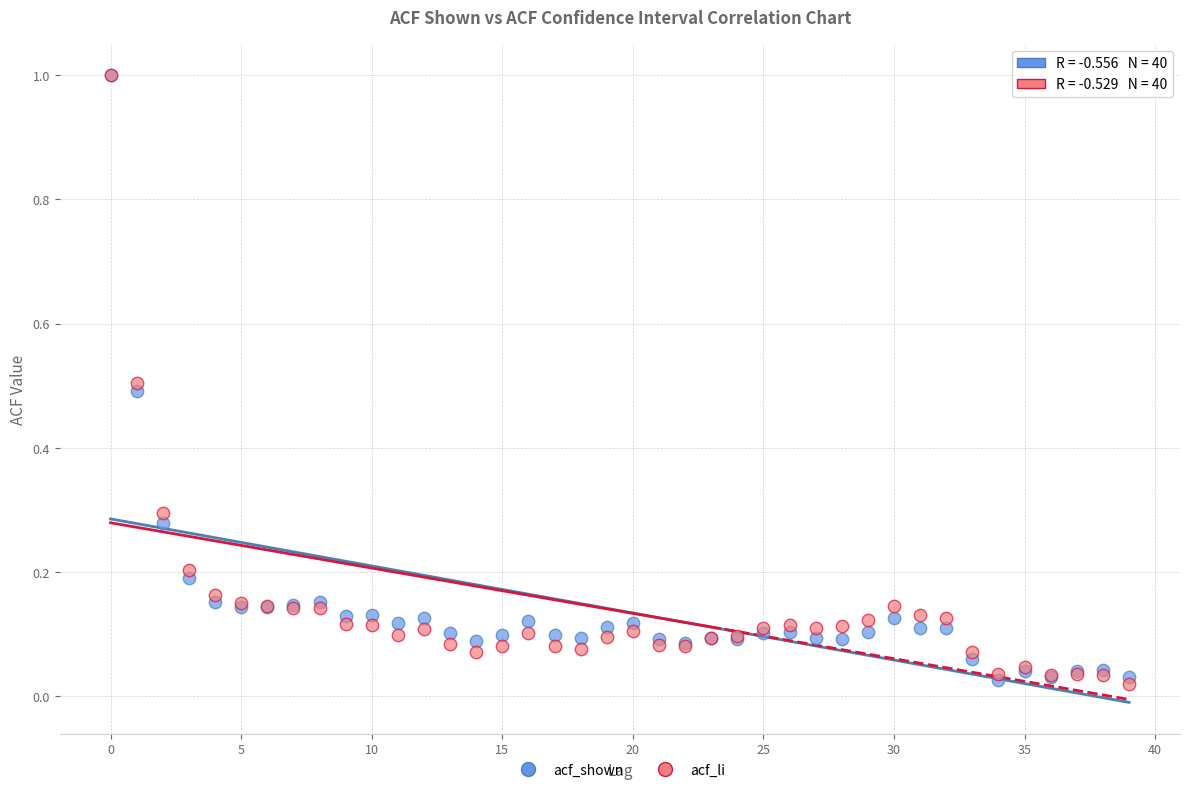

What are all the series names shown in the legend?

acf_shown, acf_li